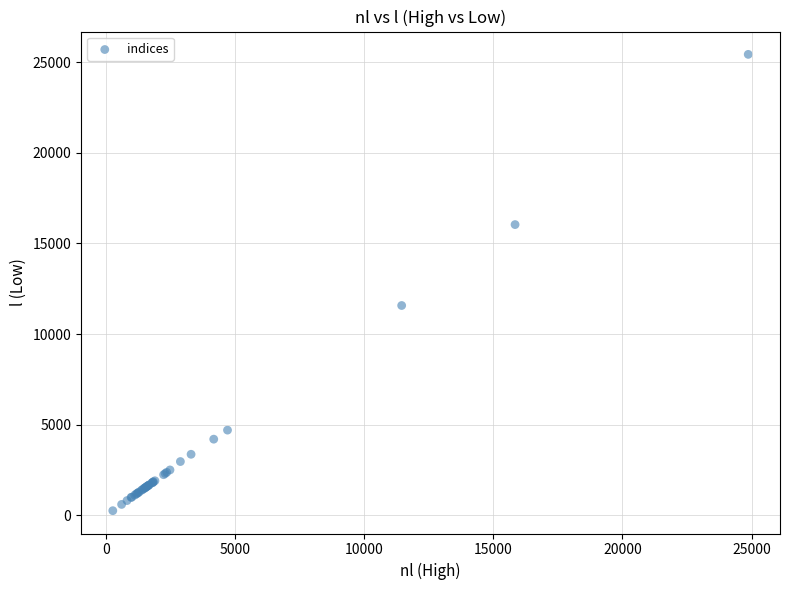

What Y value in the scatter plot is closest to 12840?

11573.1